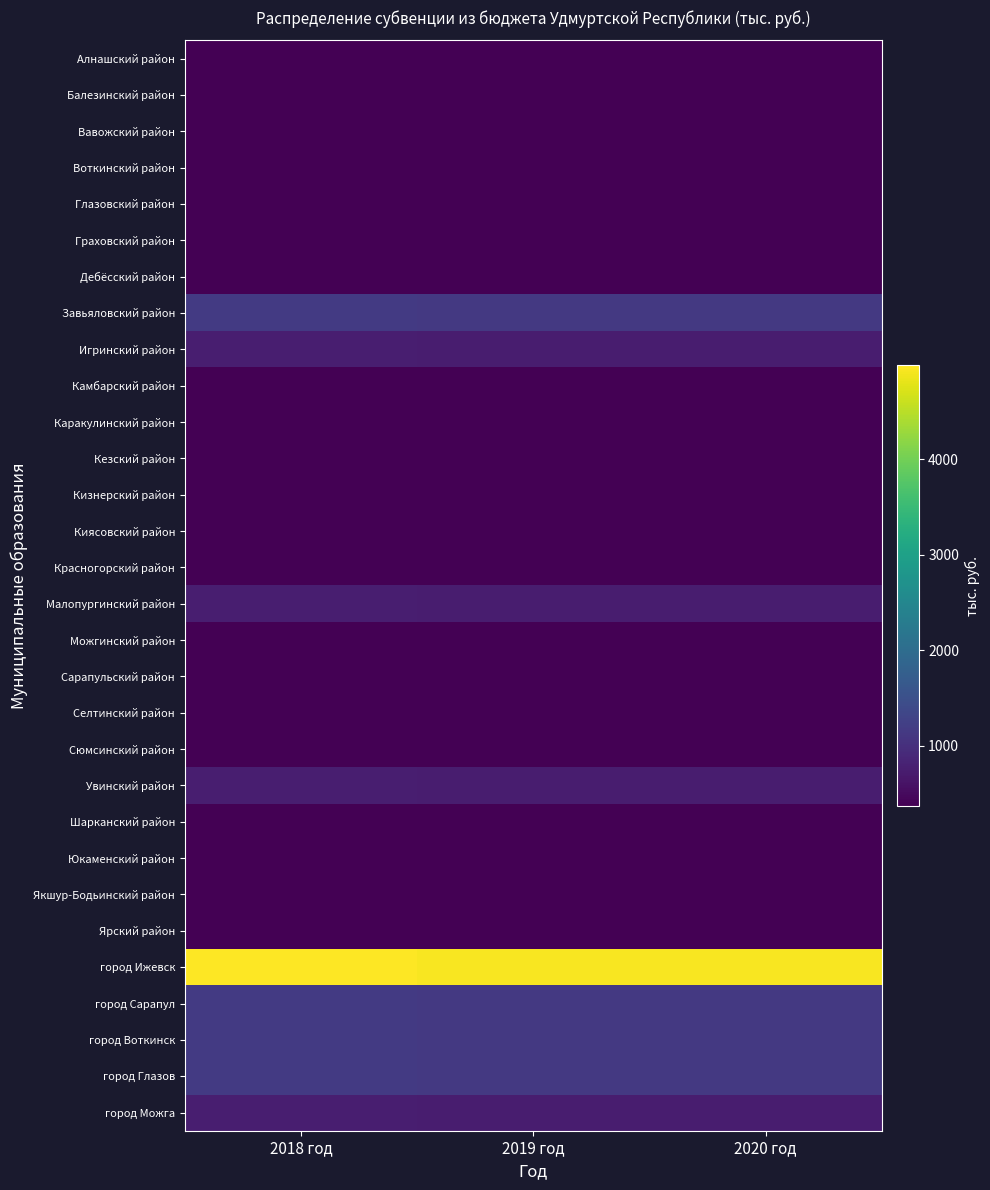

Reading left to right, list all the values displayed in this chart.

Алнашский район: 2018 год=375.6	2019 год=371.3	2020 год=371.3
Балезинский район: 2018 год=375.6	2019 год=371.3	2020 год=371.3
Вавожский район: 2018 год=375.6	2019 год=371.3	2020 год=371.3
Воткинский район: 2018 год=375.6	2019 год=371.3	2020 год=371.3
Глазовский район: 2018 год=375.6	2019 год=371.3	2020 год=371.3
Граховский район: 2018 год=375.6	2019 год=371.3	2020 год=371.3
Дебёсский район: 2018 год=375.6	2019 год=371.3	2020 год=371.3
Завьяловский район: 2018 год=1150.1	2019 год=1137.3	2020 год=1137.3
Игринский район: 2018 год=751.1	2019 год=742.6	2020 год=742.6
Камбарский район: 2018 год=375.6	2019 год=371.3	2020 год=371.3
Каракулинский район: 2018 год=375.6	2019 год=371.3	2020 год=371.3
Кезский район: 2018 год=375.6	2019 год=371.3	2020 год=371.3
Кизнерский район: 2018 год=375.6	2019 год=371.3	2020 год=371.3
Киясовский район: 2018 год=375.6	2019 год=371.3	2020 год=371.3
Красногорский район: 2018 год=375.6	2019 год=371.3	2020 год=371.3
Малопургинский район: 2018 год=751.1	2019 год=742.6	2020 год=742.6
Можгинский район: 2018 год=375.6	2019 год=371.3	2020 год=371.3
Сарапульский район: 2018 год=375.6	2019 год=371.3	2020 год=371.3
Селтинский район: 2018 год=375.6	2019 год=371.3	2020 год=371.3
Сюмсинский район: 2018 год=375.6	2019 год=371.3	2020 год=371.3
Увинский район: 2018 год=751.1	2019 год=742.6	2020 год=742.6
Шарканский район: 2018 год=375.6	2019 год=371.3	2020 год=371.3
Юкаменский район: 2018 год=375.6	2019 год=371.3	2020 год=371.3
Якшур-Бодьинский район: 2018 год=375.6	2019 год=371.3	2020 год=371.3
Ярский район: 2018 год=375.6	2019 год=371.3	2020 год=371.3
город Ижевск: 2018 год=4980.6	2019 год=4930.8	2020 год=4930.8
город Сарапул: 2018 год=1150.1	2019 год=1137.3	2020 год=1137.3
город Воткинск: 2018 год=1150.1	2019 год=1137.3	2020 год=1137.3
город Глазов: 2018 год=1150.1	2019 год=1137.3	2020 год=1137.3
город Можга: 2018 год=751.1	2019 год=742.6	2020 год=742.6